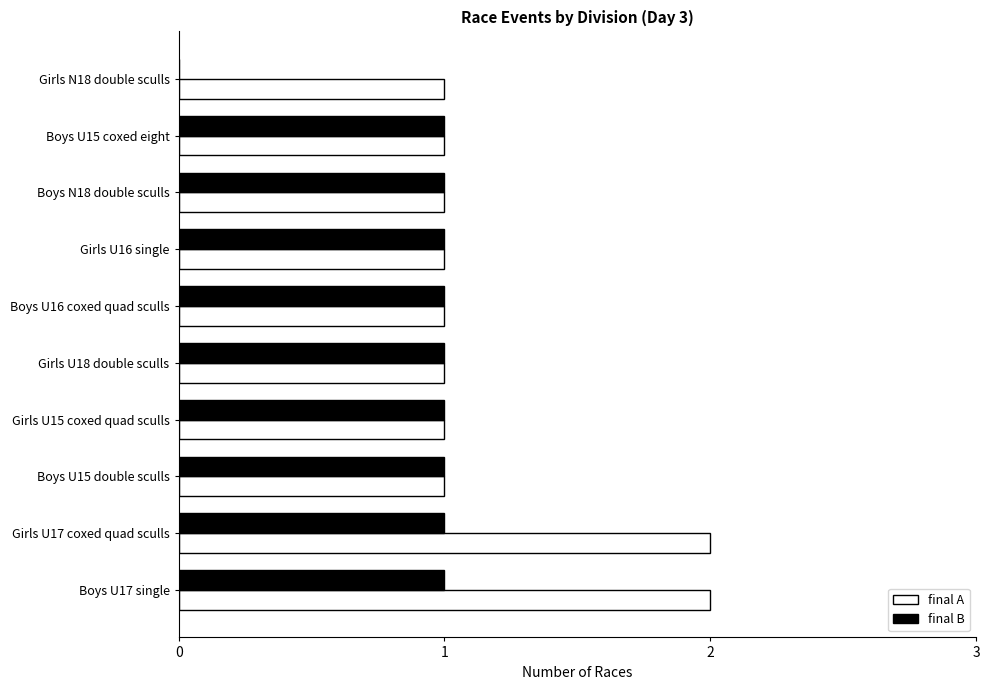

True or false: final A has a value of 3 at Boys U17 single.

False